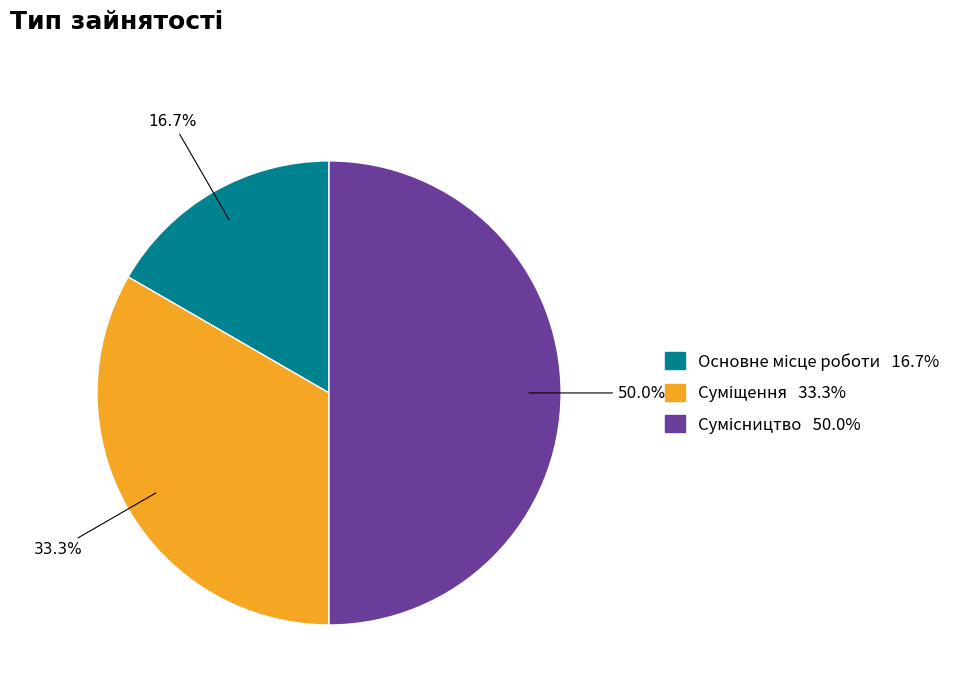

The Суміщення slice represents 33% of the pie. True or false?

True